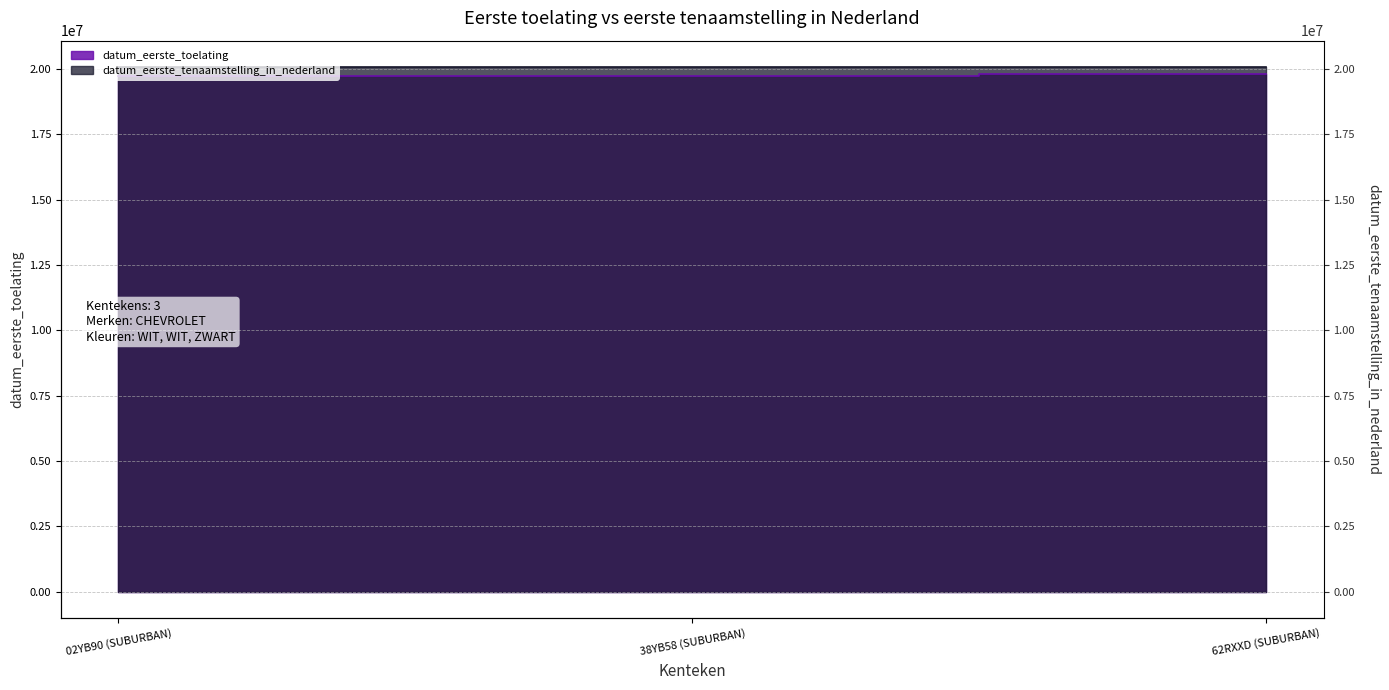

Reading left to right, list all the values displayed in this chart.

datum_eerste_toelating: 19740228	19730701	19790228
datum_eerste_tenaamstelling_in_nederland: 20050902	20070623	20051008